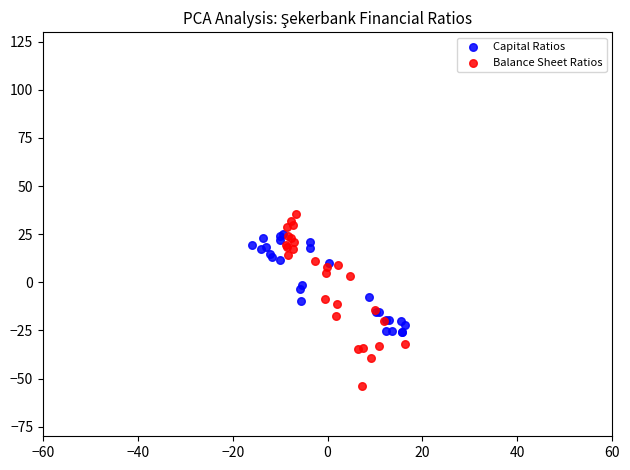

Which series reaches the minimum Y coordinate?

Balance Sheet Ratios